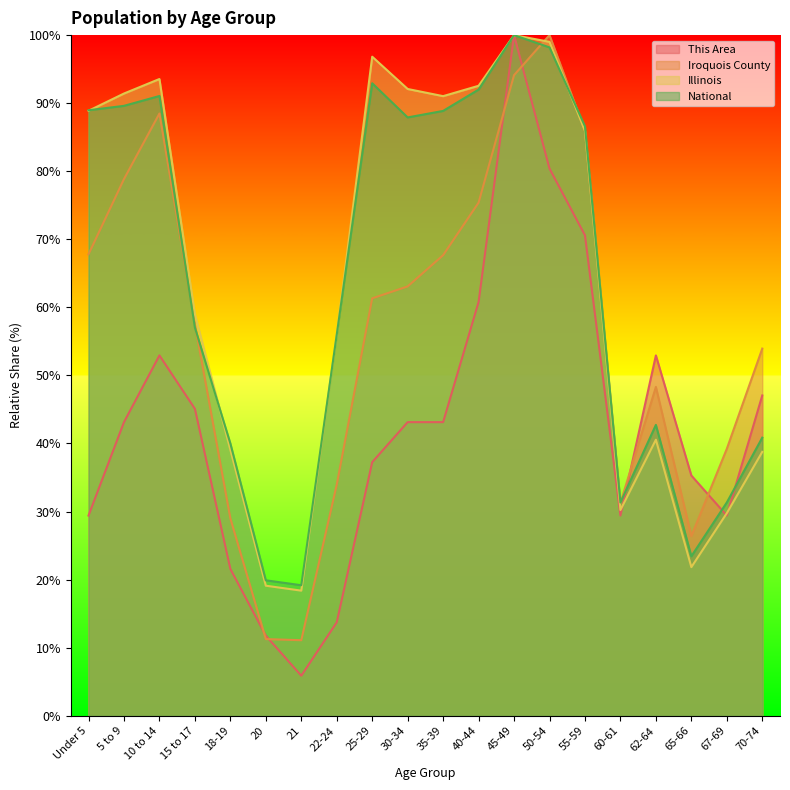

What is the approximate value of This Area at 45-49?

100.0